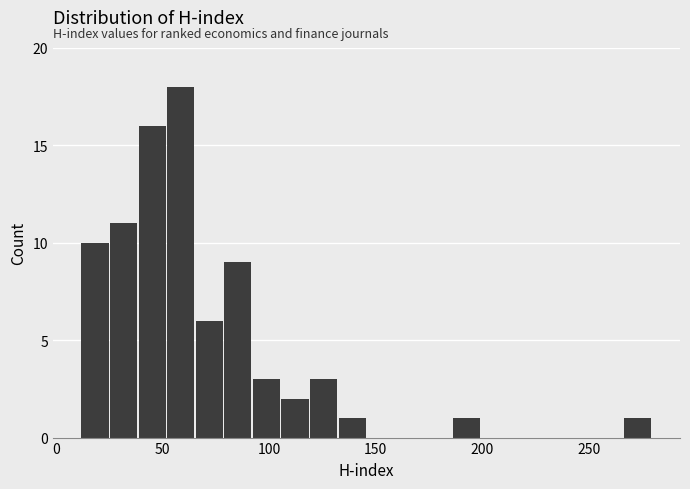

Read against the x-axis, roughly where is the centre of the tallest bar?

60